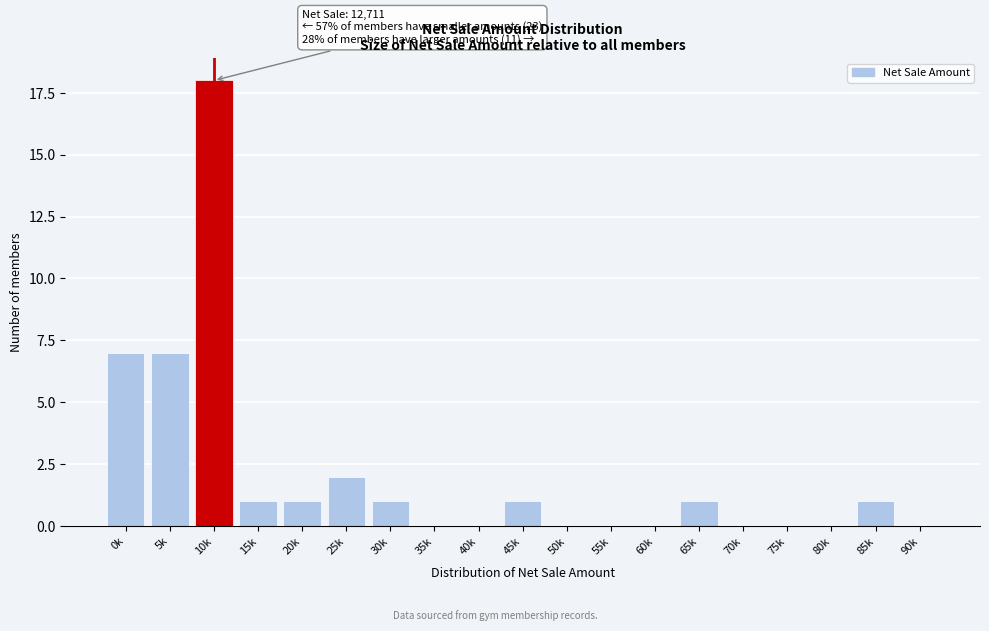

Reading left to right, what are all the values shown in this chart?

0k=7	5k=7	10k=18	15k=1	20k=1	25k=2	30k=1	35k=0	40k=0	45k=1	50k=0	55k=0	60k=0	65k=1	70k=0	75k=0	80k=0	85k=1	90k=0